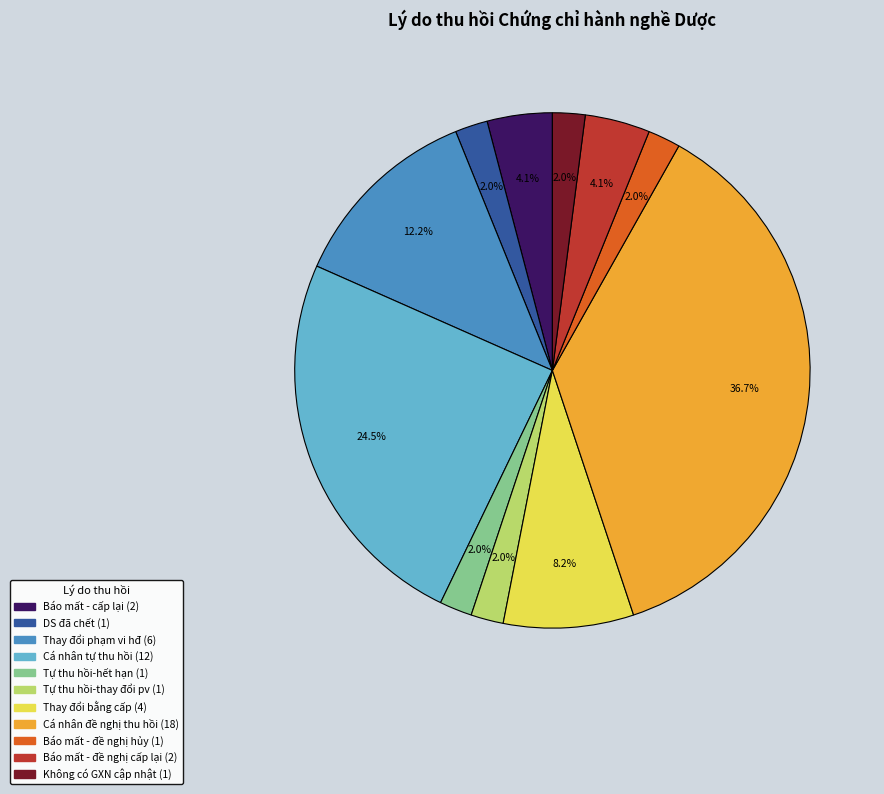

Does any single category account for the majority?

No